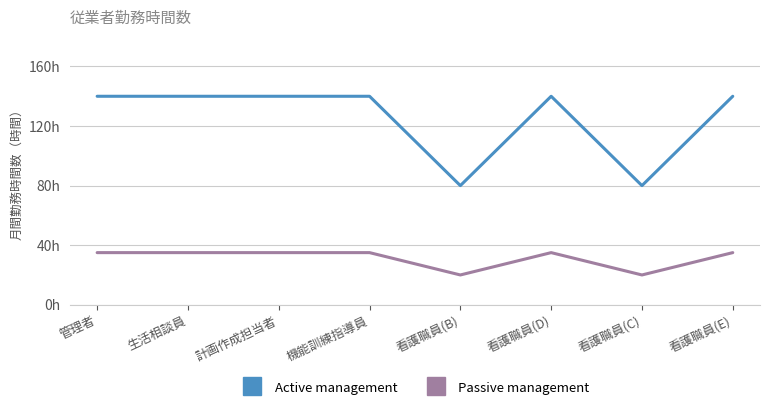

Is this an area chart (filled region under the line)?

No